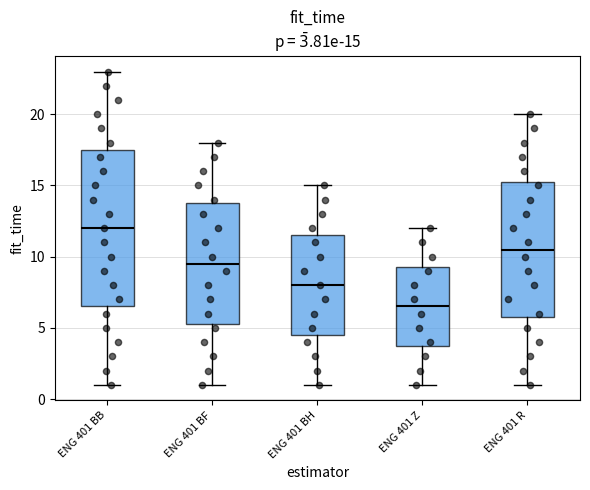

Which box is the tallest, from its lower edge to its upper edge?

ENG 401 BB